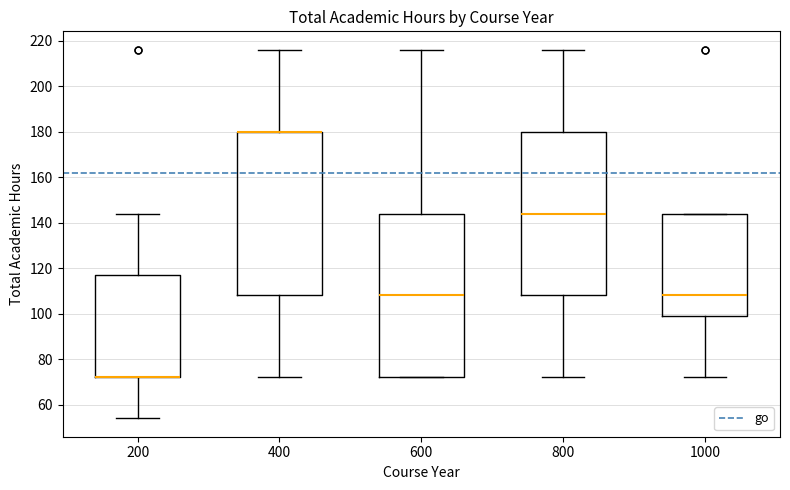

Where is the upper edge of the box at x = 600 on the y-axis? The values are not printed on the chart, so give them approximately, as read against the axis.

144